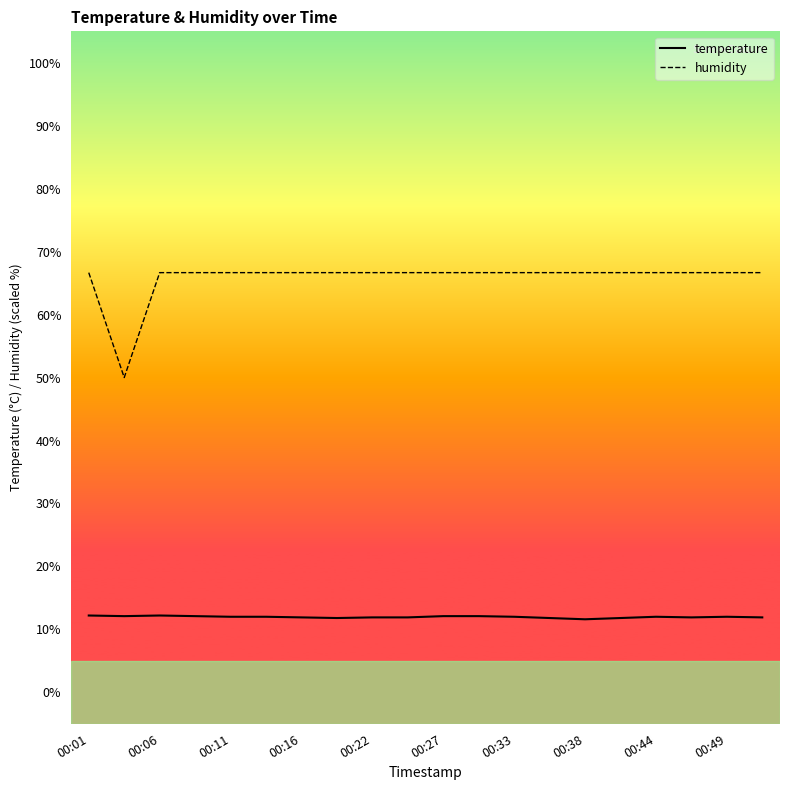

True or false: temperature and humidity cross at least once.

False